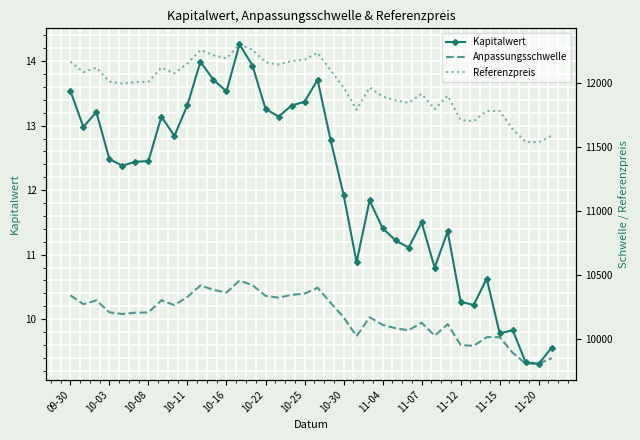

What is the maximum value for Referenzpreis?

12304.3